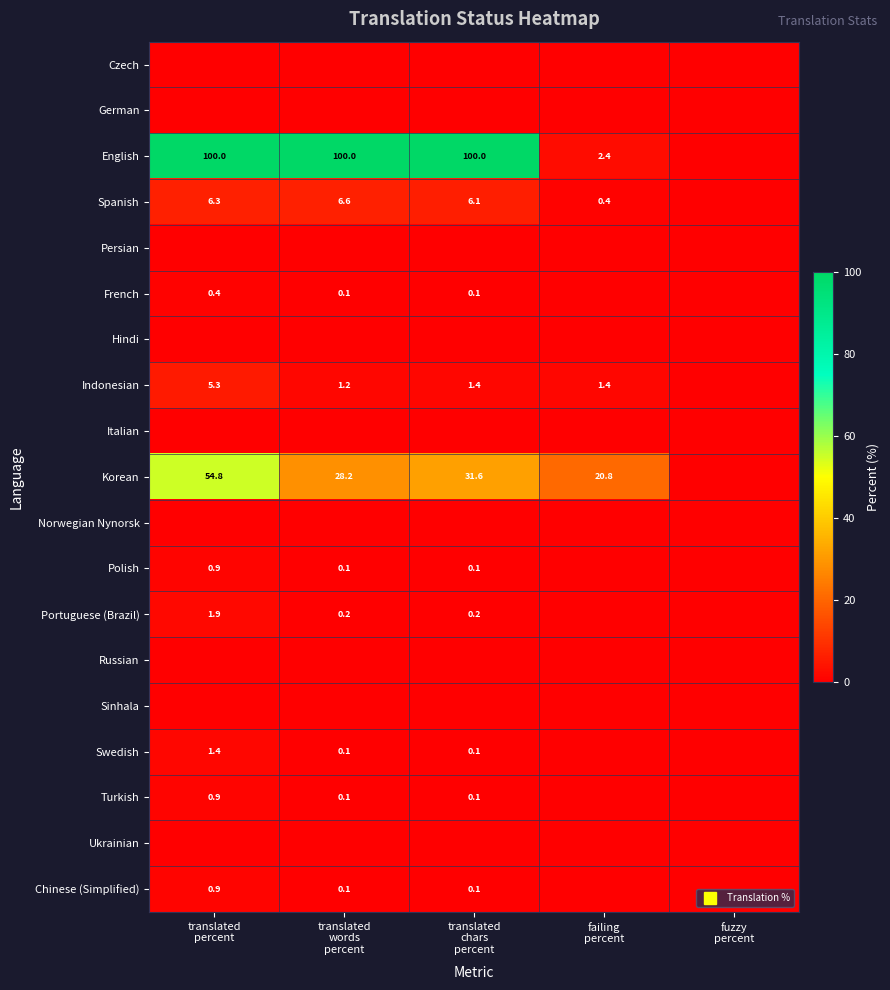

What is the difference between the maximum and minimum values in the Korean series?

54.8